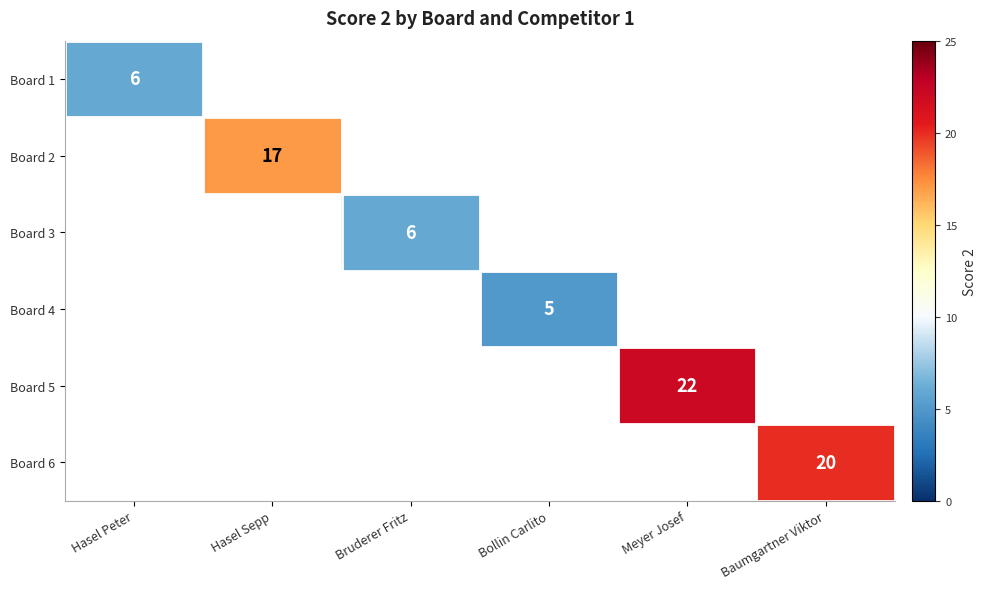

Which category has the highest value across all series?

Meyer Josef